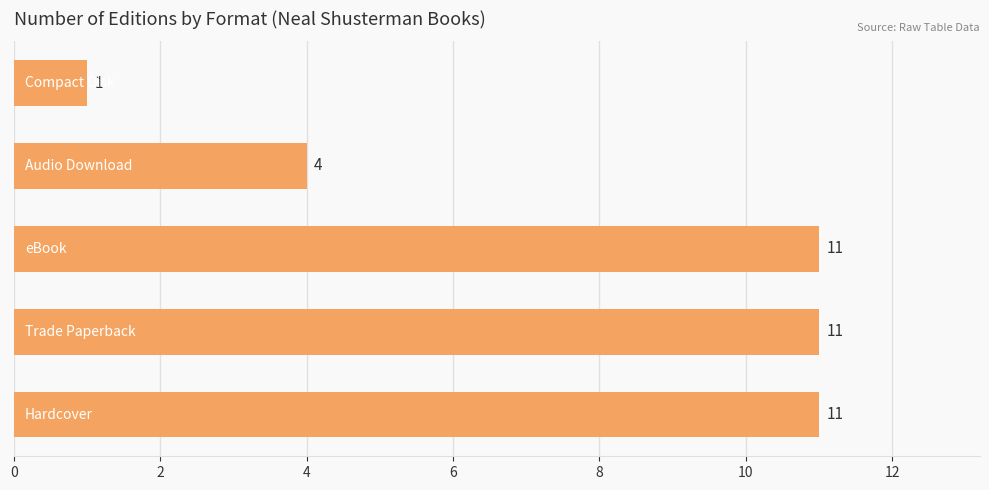

Does the chart contain any negative values?

No